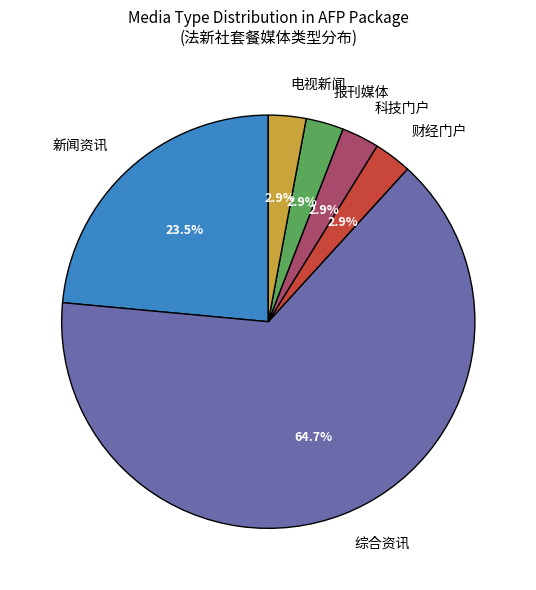

What portion of the pie excludes 报刊媒体?

97.1%